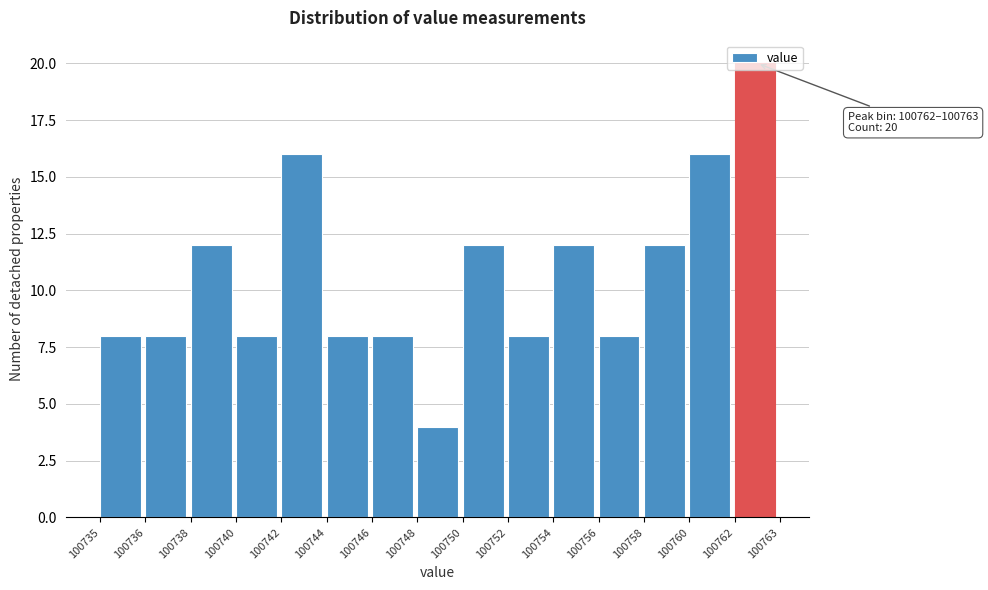

Which category has the lowest value across all series?

100748